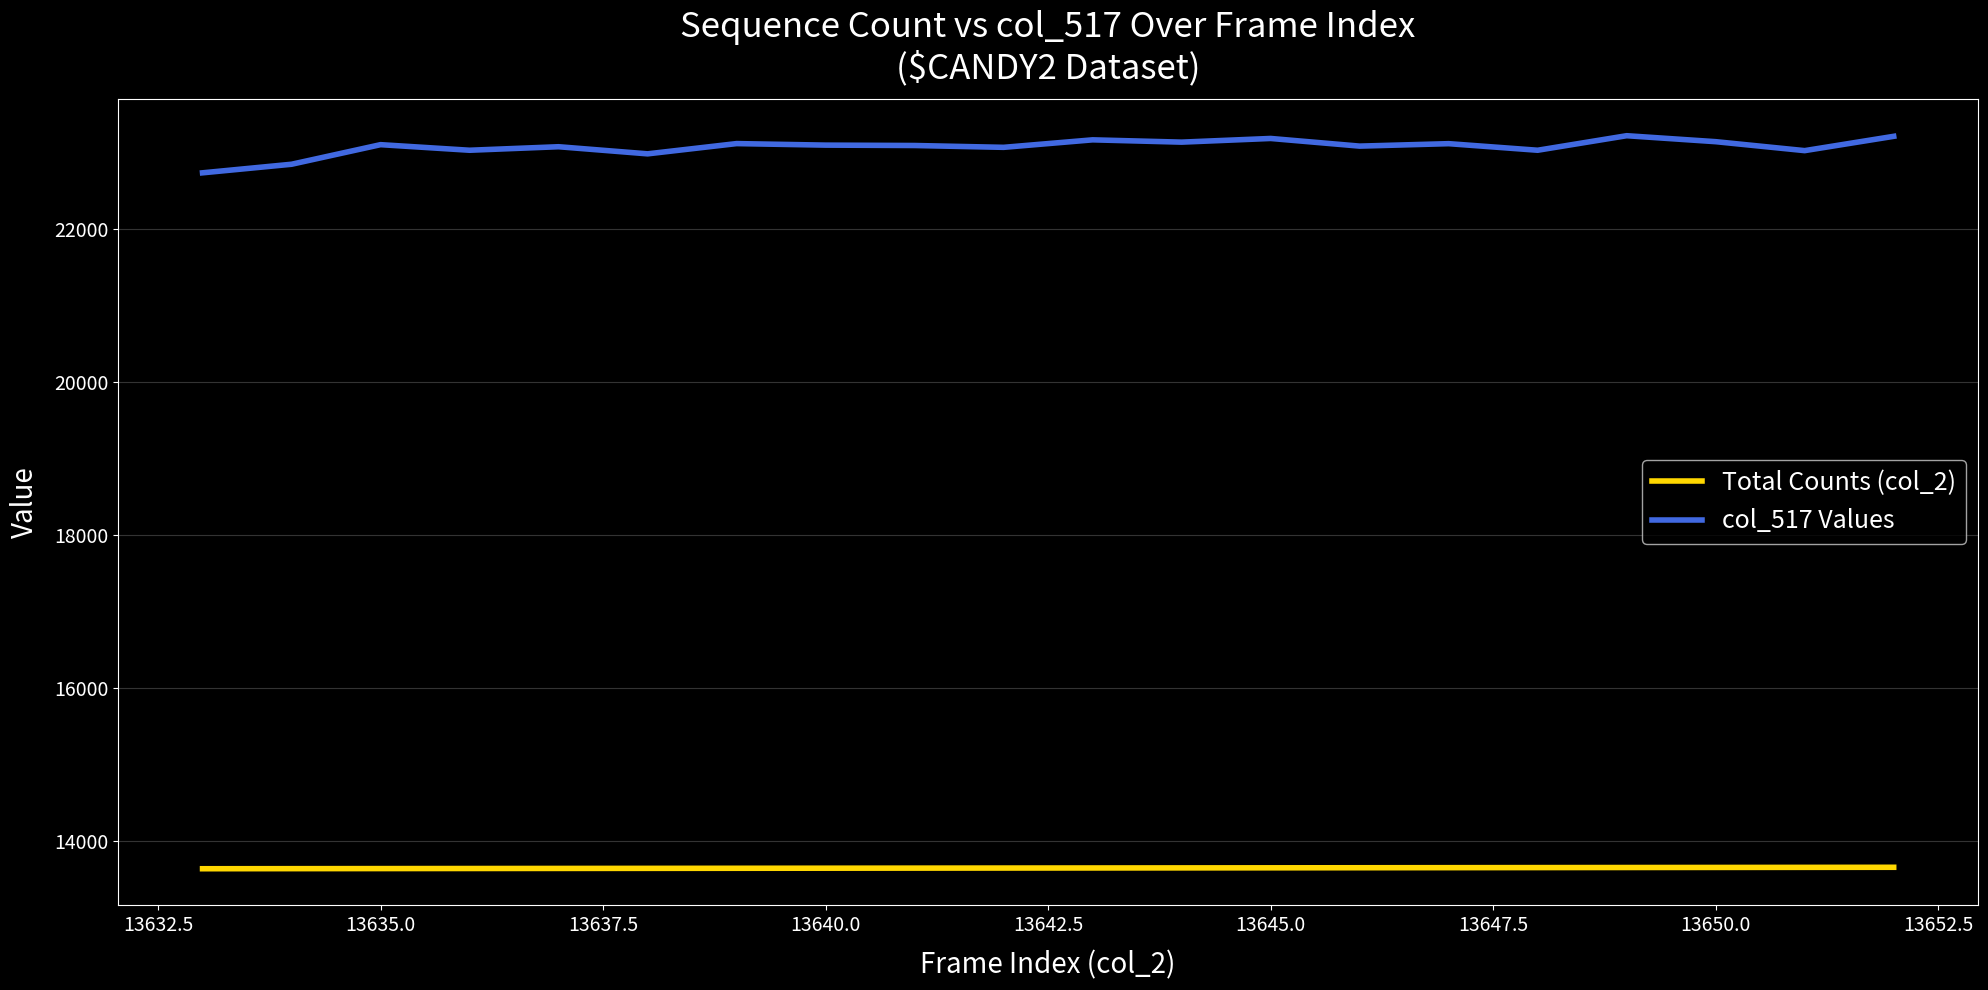

What is the average value of the col_517 Values series?

23066